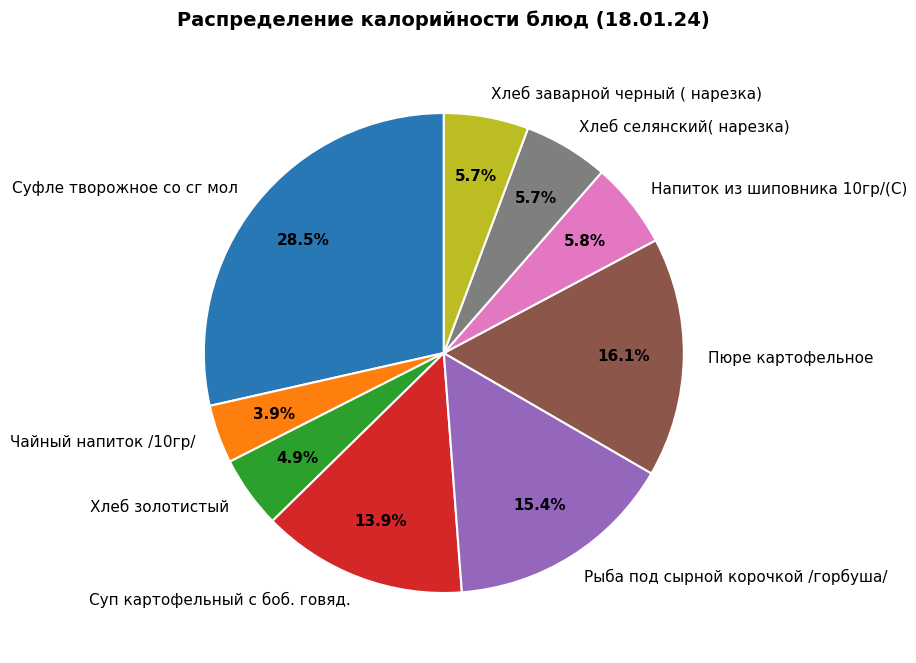

Between Напиток из шиповника 10гр/(С) and Суфле творожное со сг мол, which is larger?

Суфле творожное со сг мол